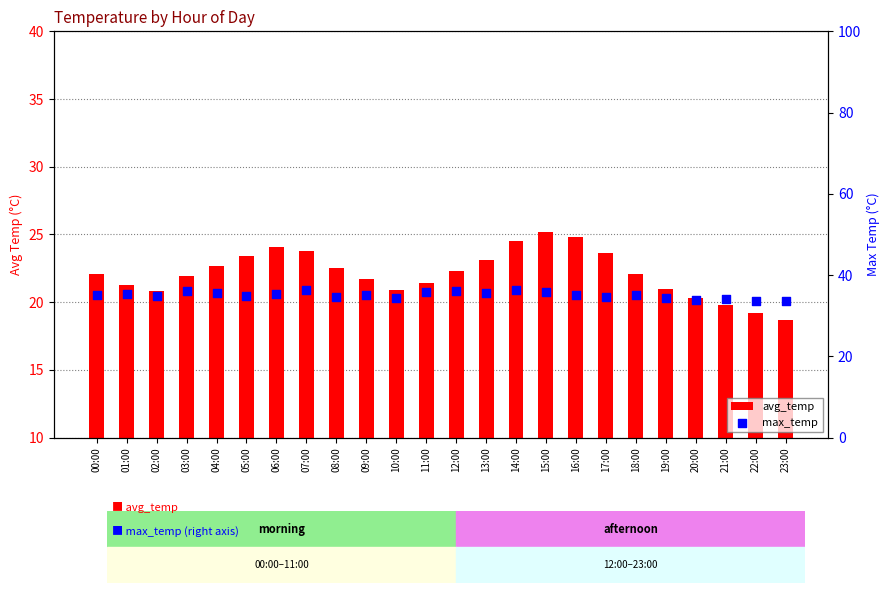

Is the value of max_temp at 01:00 greater than the value of avg_temp at 02:00?

Yes